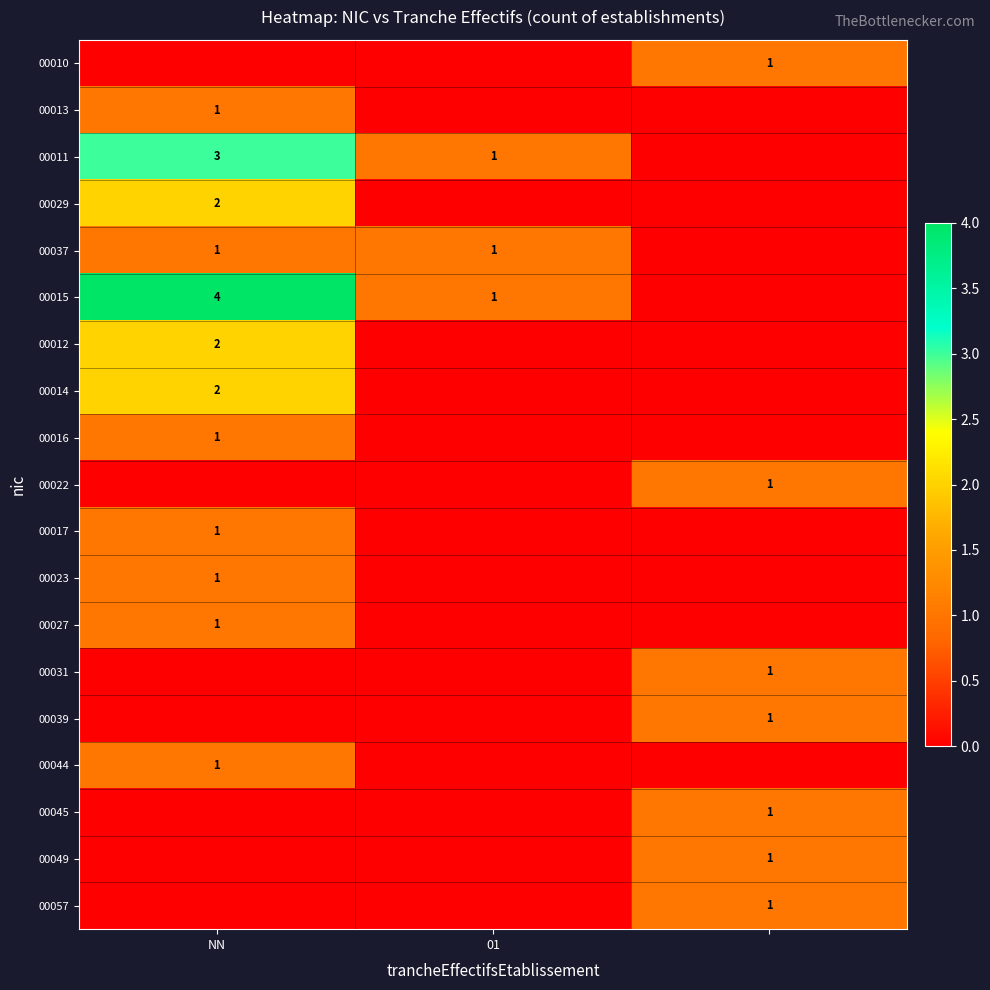

What is the sum of the 00011 values at 01 and NN?

4